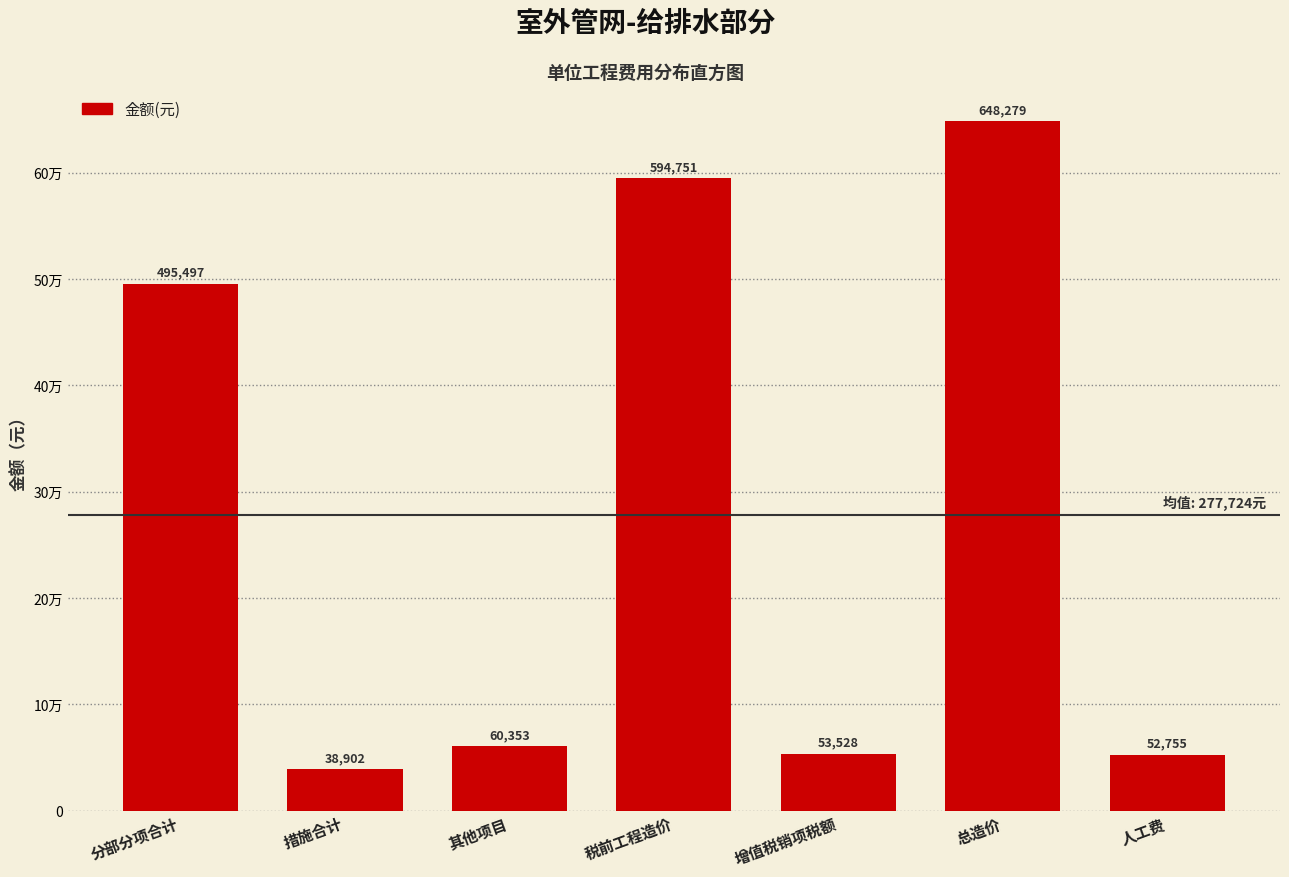

Does the chart contain any negative values?

No